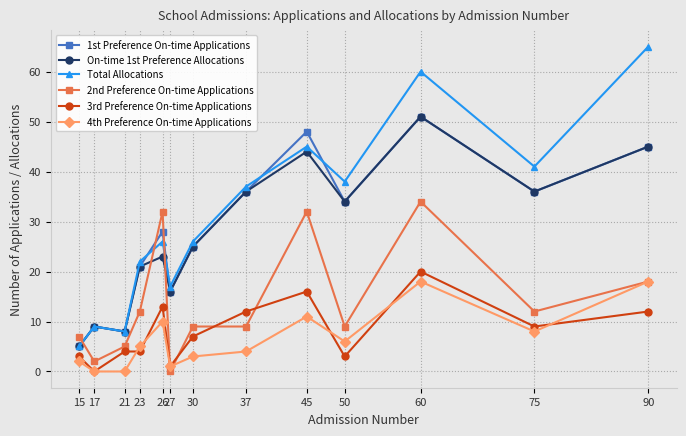

What is the average value of the 2nd Preference On-time Applications series?

14